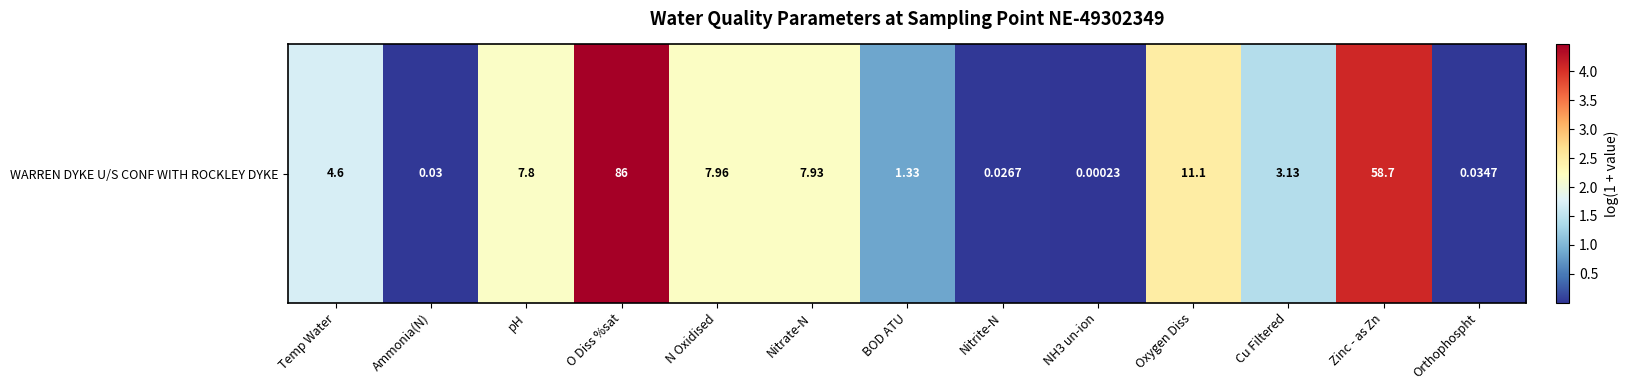

What is the change in value from N Oxidised to Nitrite-N?

-2.2